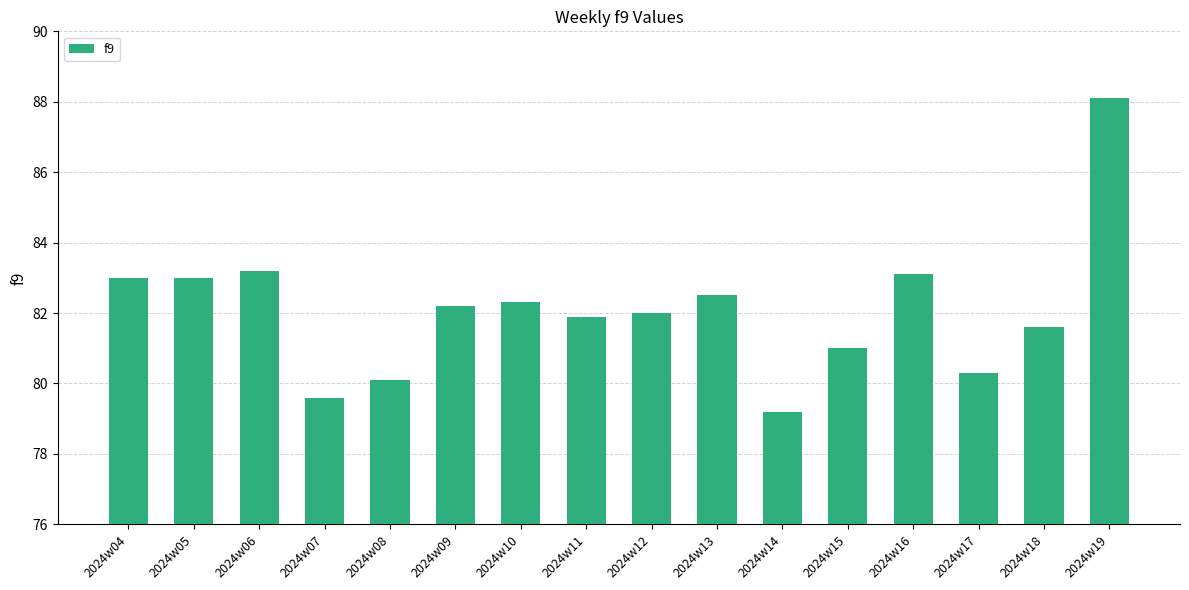

How many distinct data groups are displayed?

1